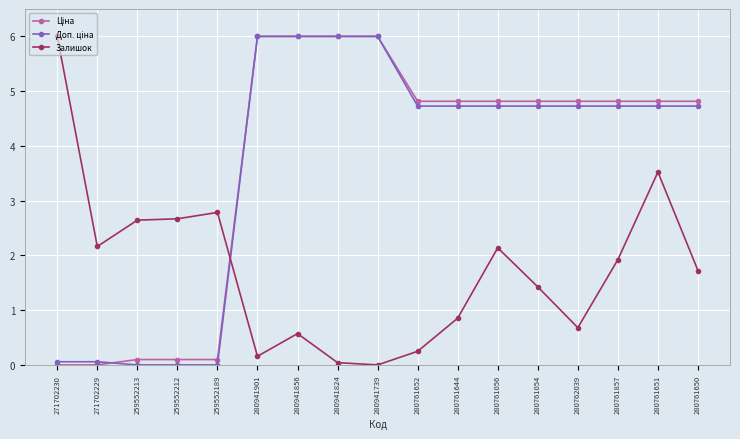

The Залишок series shows 3.5 at 280761651. True or false?

True